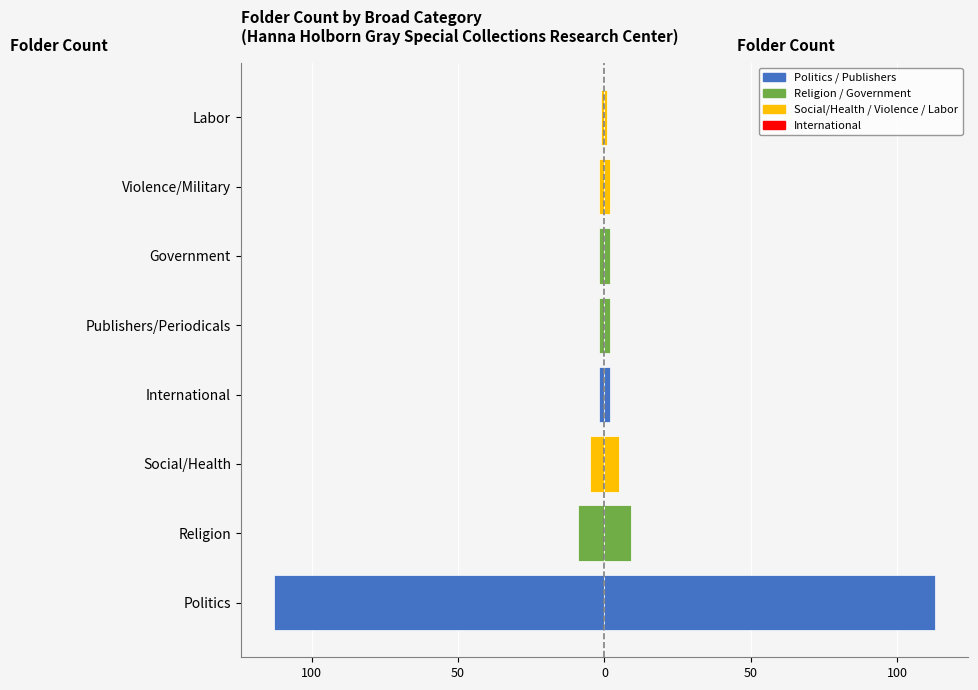

How many bars are there in each group?

2